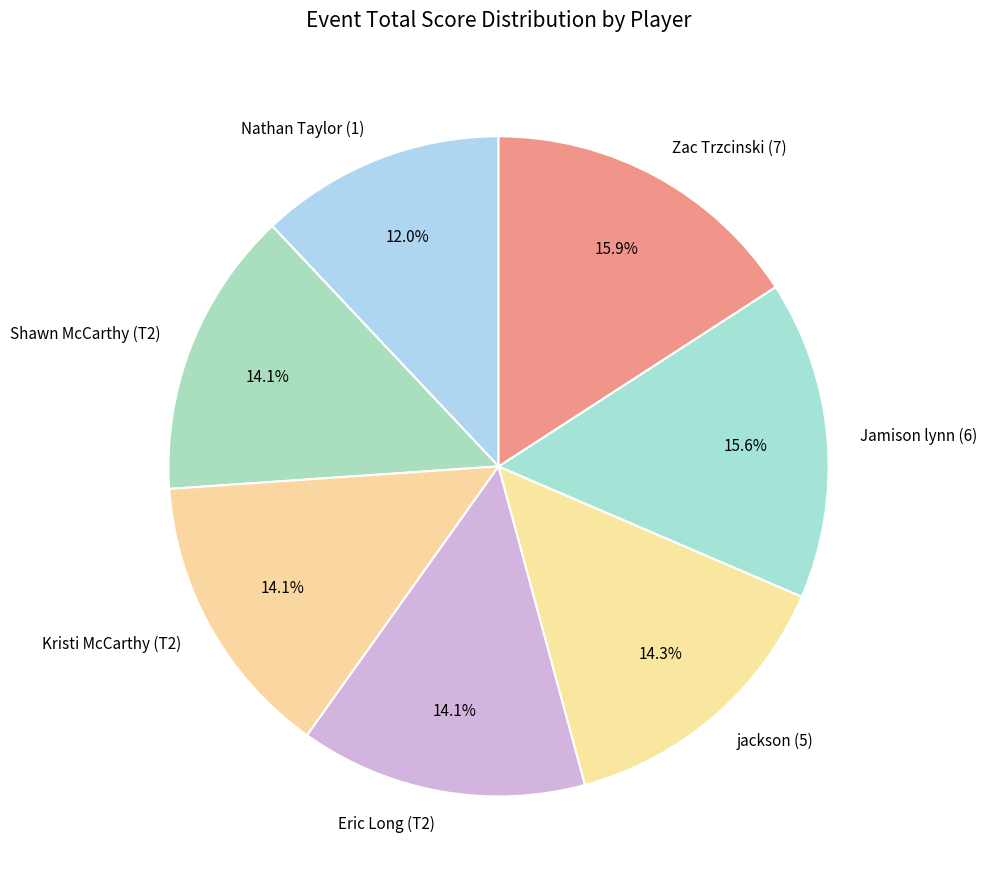

What percentage do Jamison lynn (6) and jackson (5) together represent?

29.9%